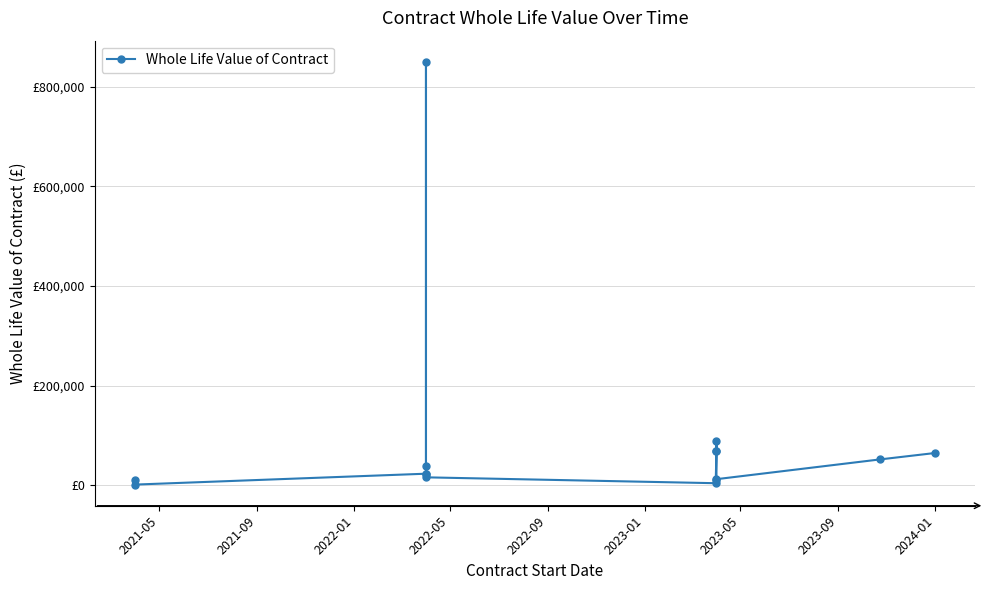

Which has a higher value, 2022-01 or 2023-09?

2022-01